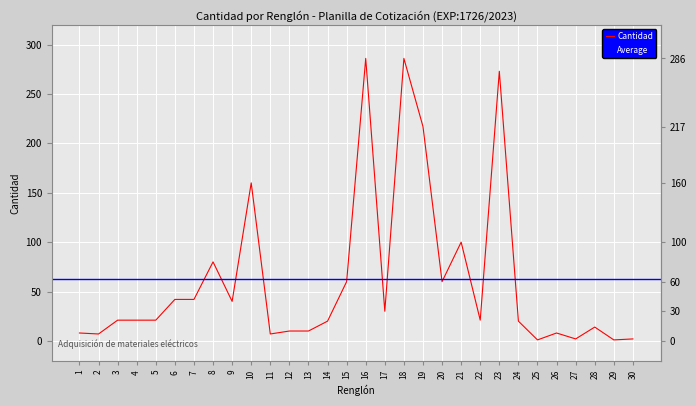

How many data points are less than 21?

13